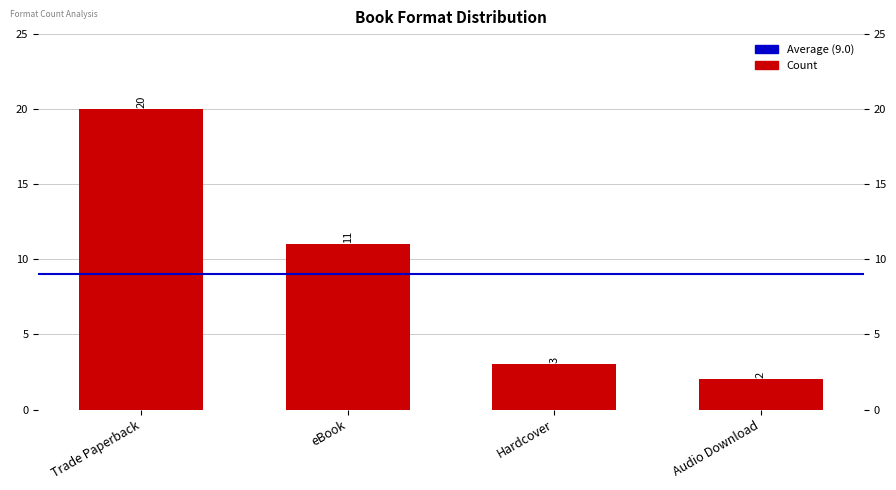

Count the number of values greater than 11.

1